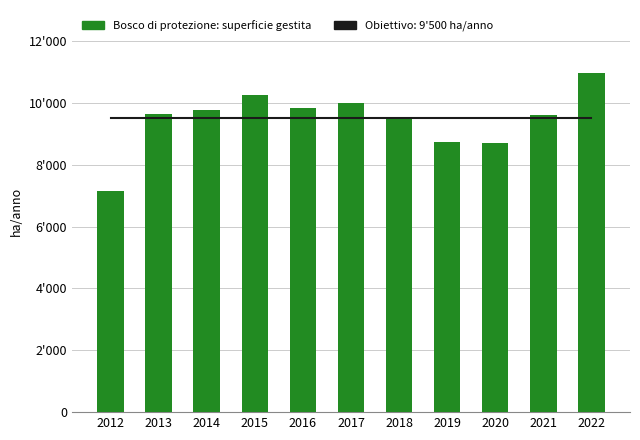

Reading left to right, what are all the values shown in this chart?

2012=7158.4	2013=9629.2	2014=9757.9	2015=10253.6	2016=9818.0	2017=10000.0	2018=9502.0	2019=8728.0	2020=8701.0	2021=9592.0	2022=10970.0